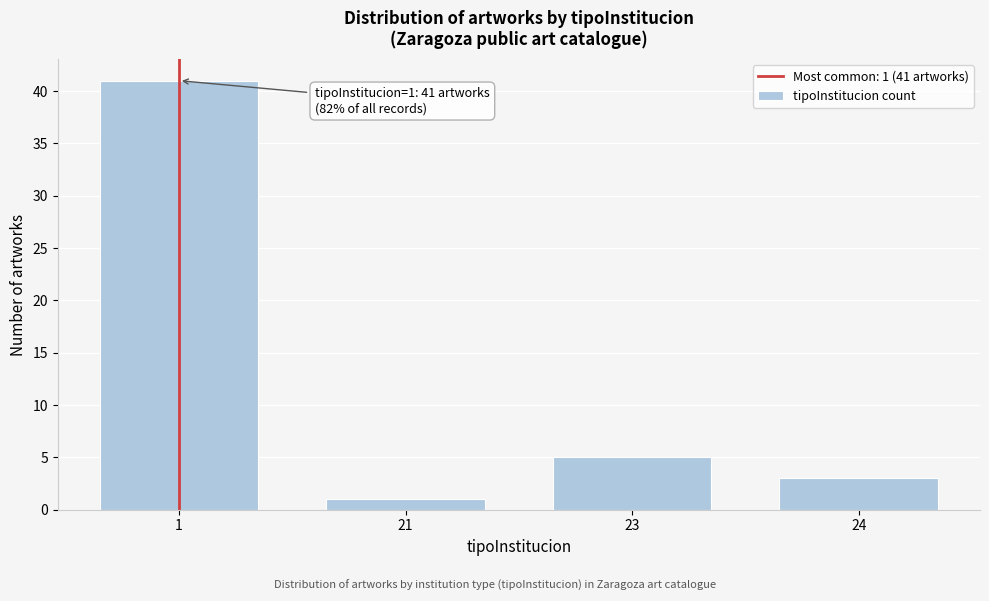

Reading left to right, transcribe all the data shown in this chart.

1=41	21=1	23=5	24=3